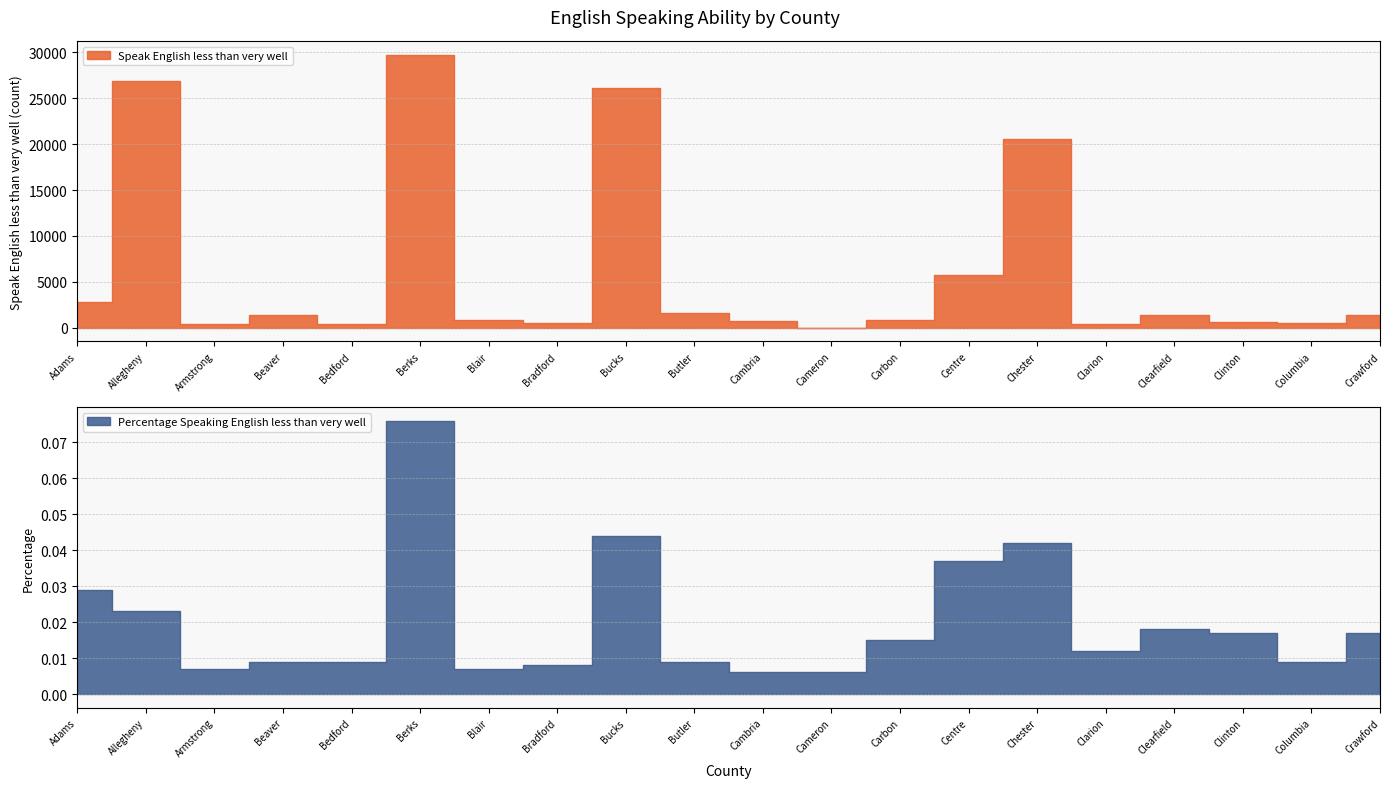

True or false: Speak English less than very well has a value of 685.5 at Crawford.

False